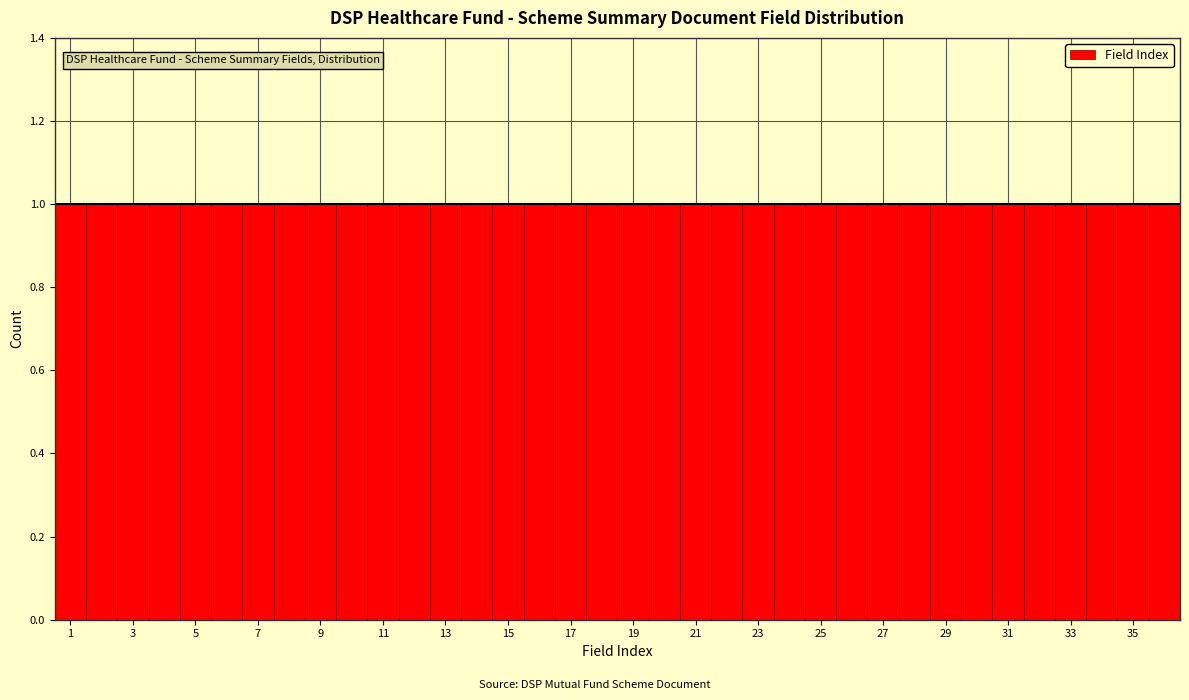

Reading left to right, list every bar in this chart as the range it spans on the x-axis followed by its height. Neither the bar edges nor the heights are printed on the chart, so give them approximately, as read against the axes.

0.5 to 1.5: 1
1.5 to 2.5: 1
2.5 to 3.5: 1
3.5 to 4.5: 1
4.5 to 5.5: 1
5.5 to 6.5: 1
6.5 to 7.5: 1
7.5 to 8.5: 1
8.5 to 9.5: 1
9.5 to 10.5: 1
10.5 to 11.5: 1
11.5 to 12.5: 1
12.5 to 13.5: 1
13.5 to 14.5: 1
14.5 to 15.5: 1
15.5 to 16.5: 1
16.5 to 17.5: 1
17.5 to 18.5: 1
18.5 to 19.5: 1
19.5 to 20.5: 1
20.5 to 21.5: 1
21.5 to 22.5: 1
22.5 to 23.5: 1
23.5 to 24.5: 1
24.5 to 25.5: 1
25.5 to 26.5: 1
26.5 to 27.5: 1
27.5 to 28.5: 1
28.5 to 29.5: 1
29.5 to 30.5: 1
30.5 to 31.5: 1
31.5 to 32.5: 1
32.5 to 33.5: 1
33.5 to 34.5: 1
34.5 to 35.5: 1
35.5 to 36.5: 1